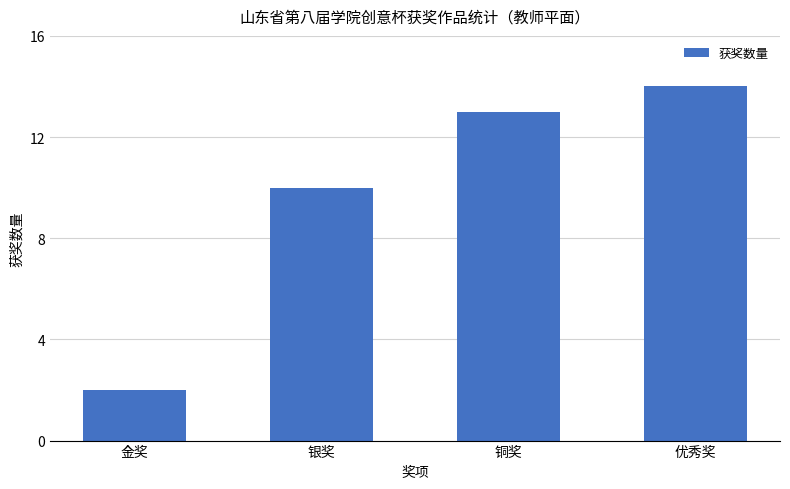

What is the average value?

10